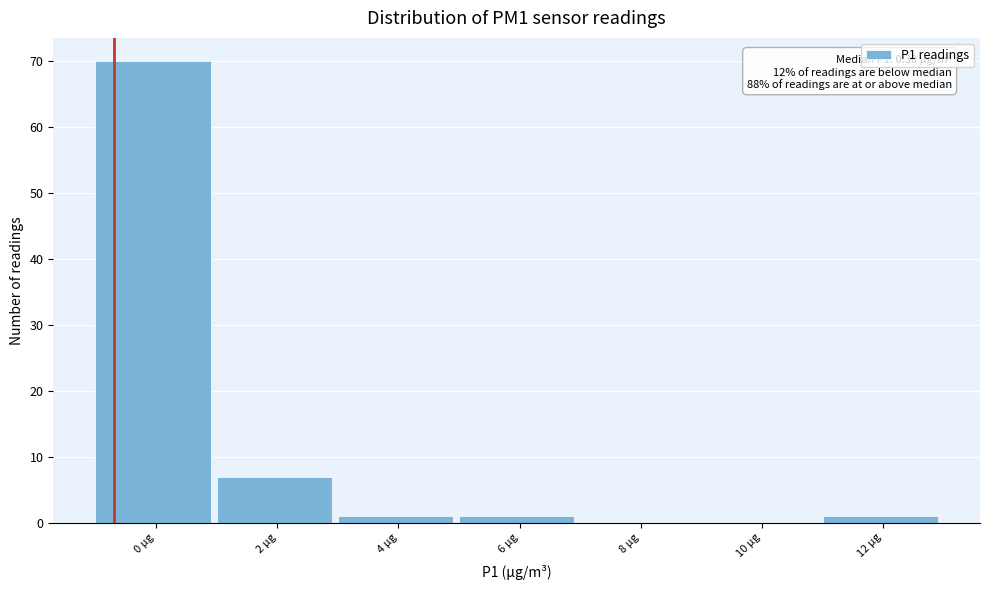

Reading left to right, what are all the values shown in this chart?

0 µg=70	2 µg=7	4 µg=1	6 µg=1	8 µg=0	10 µg=0	12 µg=1